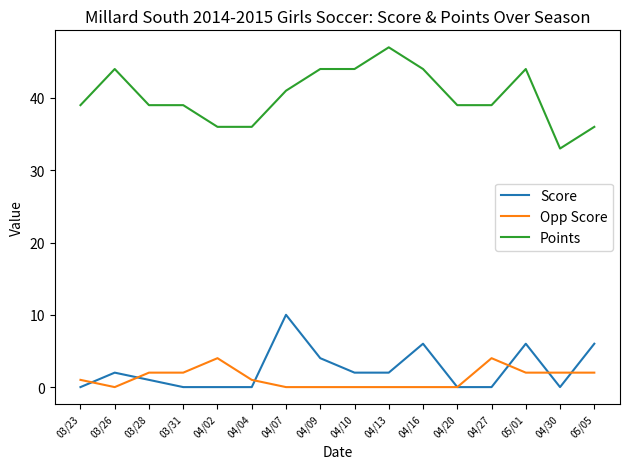

Does the chart display data point markers on the line(s)?

No